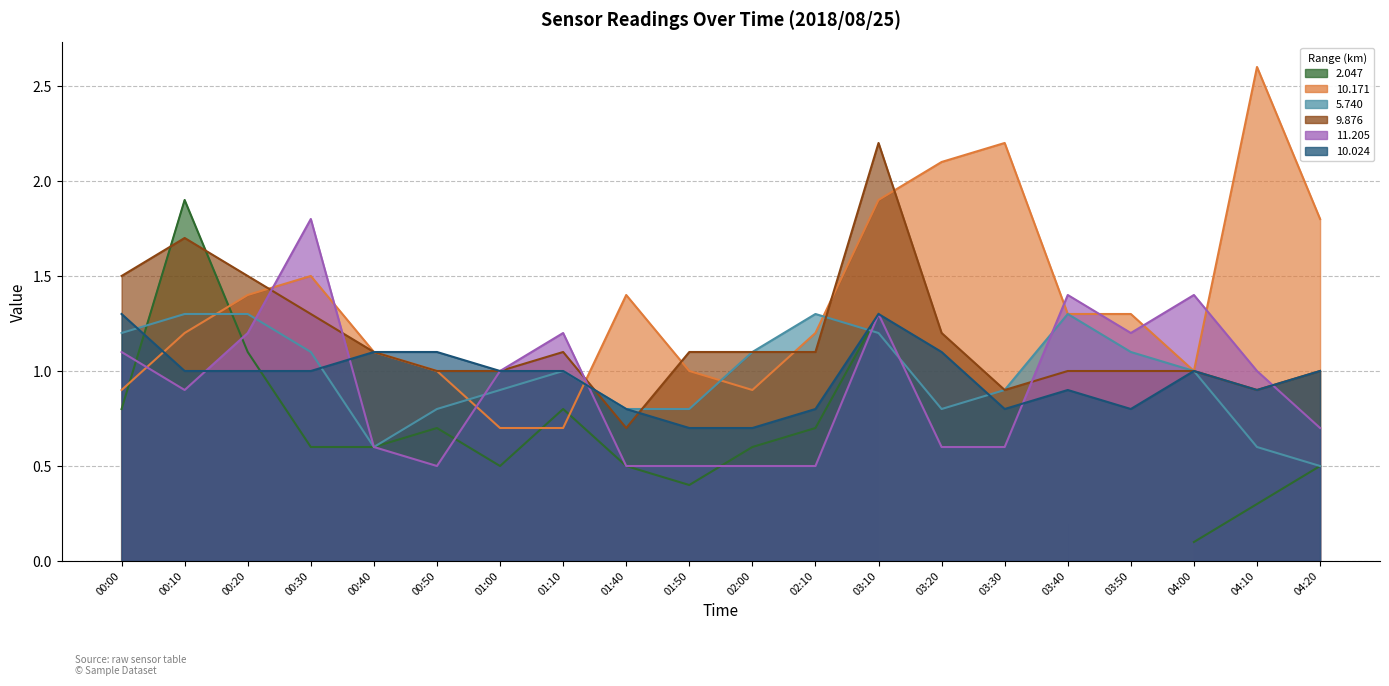

How many interior local valleys does the 11.205 series have?

3